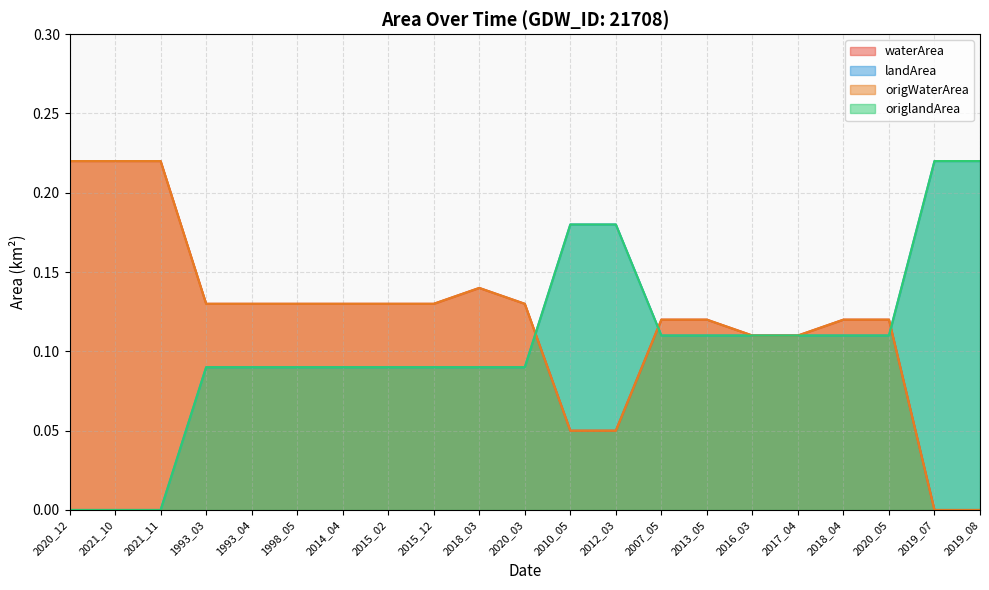

What is the label of the 19th point from the left?

2020_05